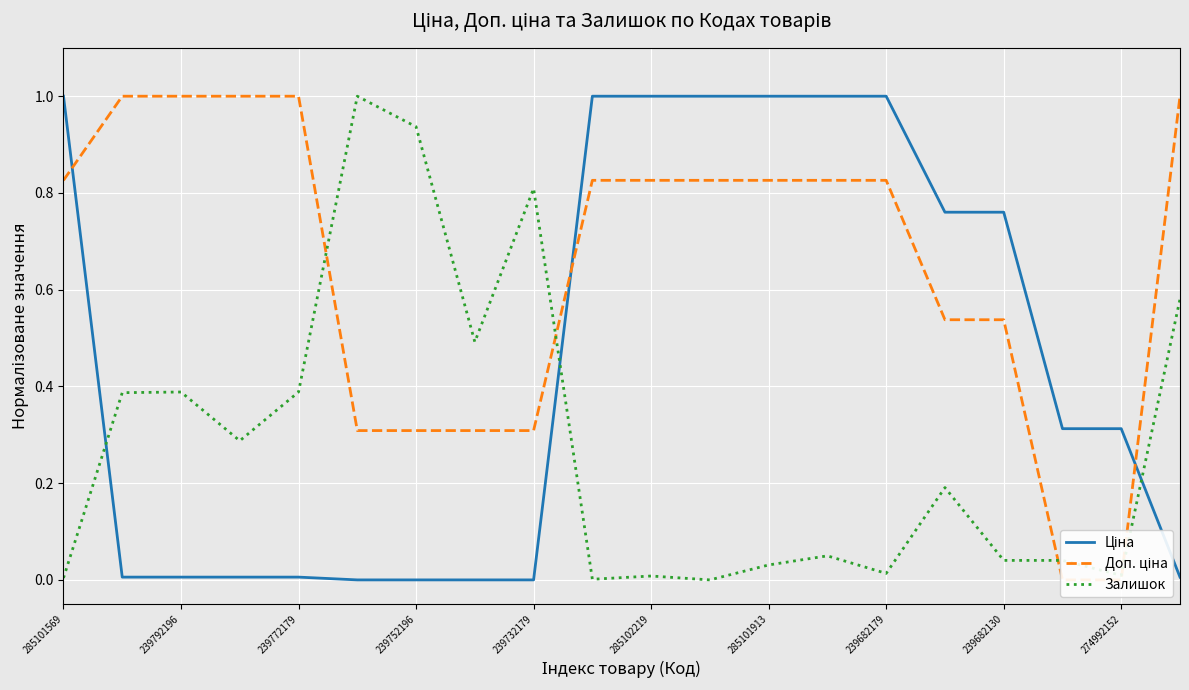

Which series has the largest total across all categories?

Доп. ціна